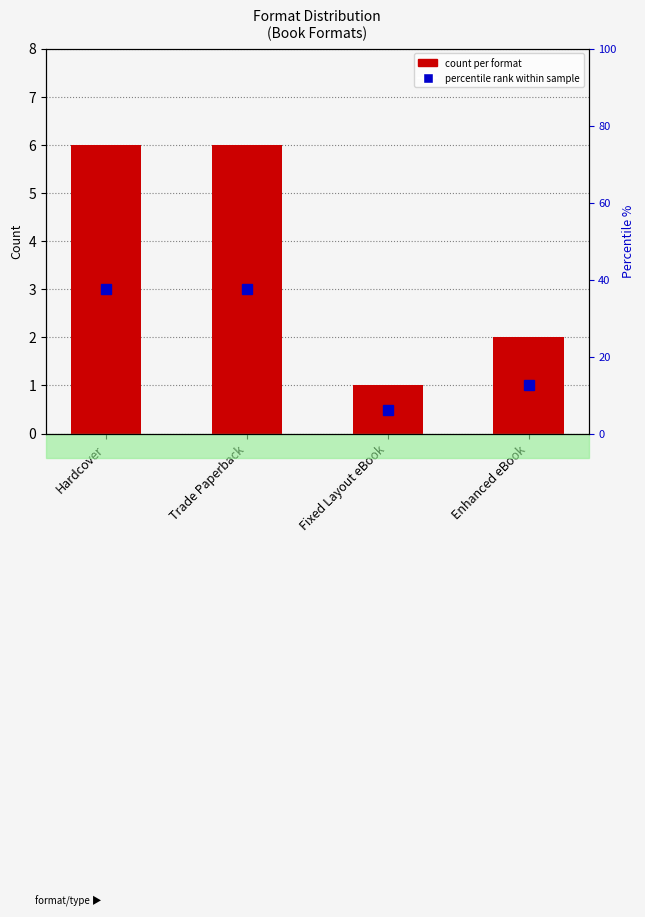

How many bars are there in total?

4